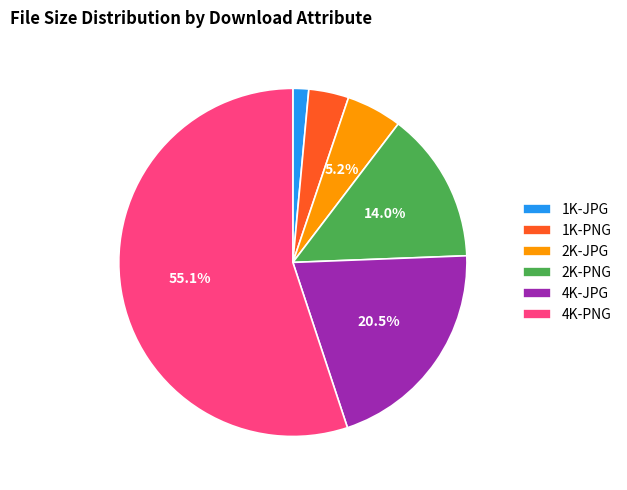

How much of the chart is everything except 2K-JPG?

94.8%